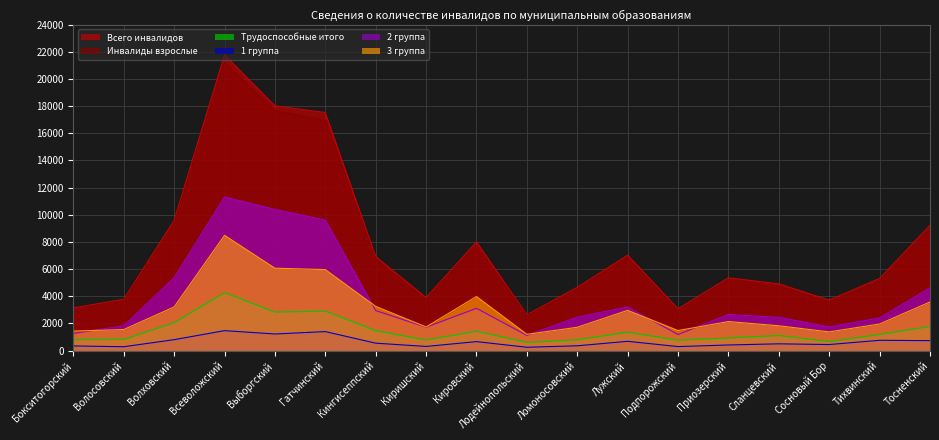

True or false: 3 группа and Всего инвалидов cross at least once.

False